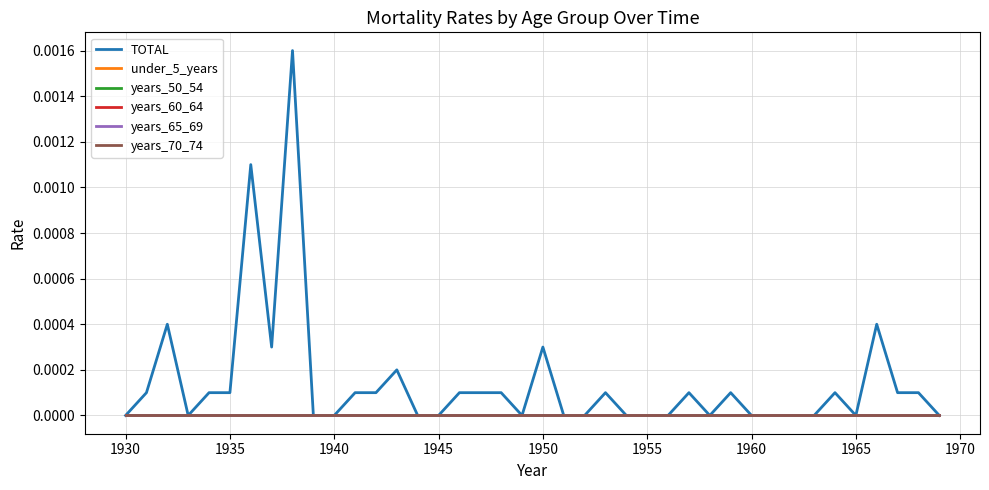

Does the chart have visible grid lines?

Yes